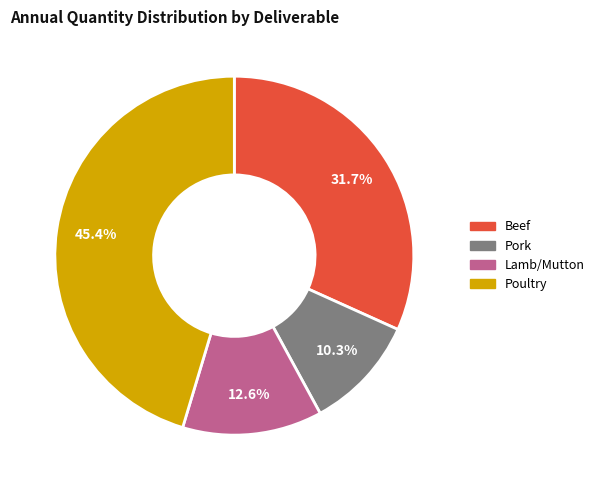

Is there any slice that represents more than half of the pie?

No